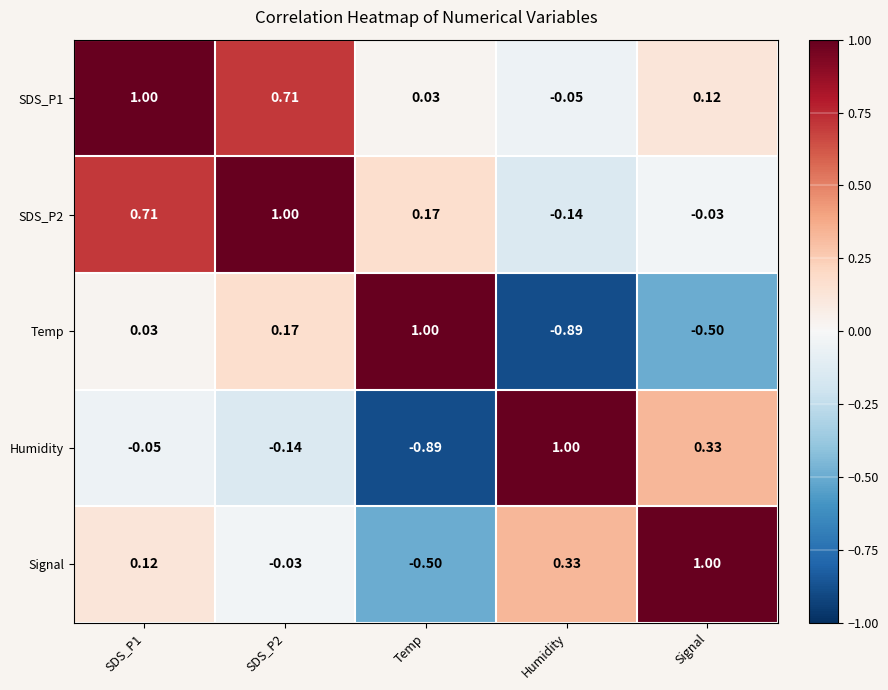

Is the value of SDS_P2 at Signal greater than the value of Signal at Temp?

Yes